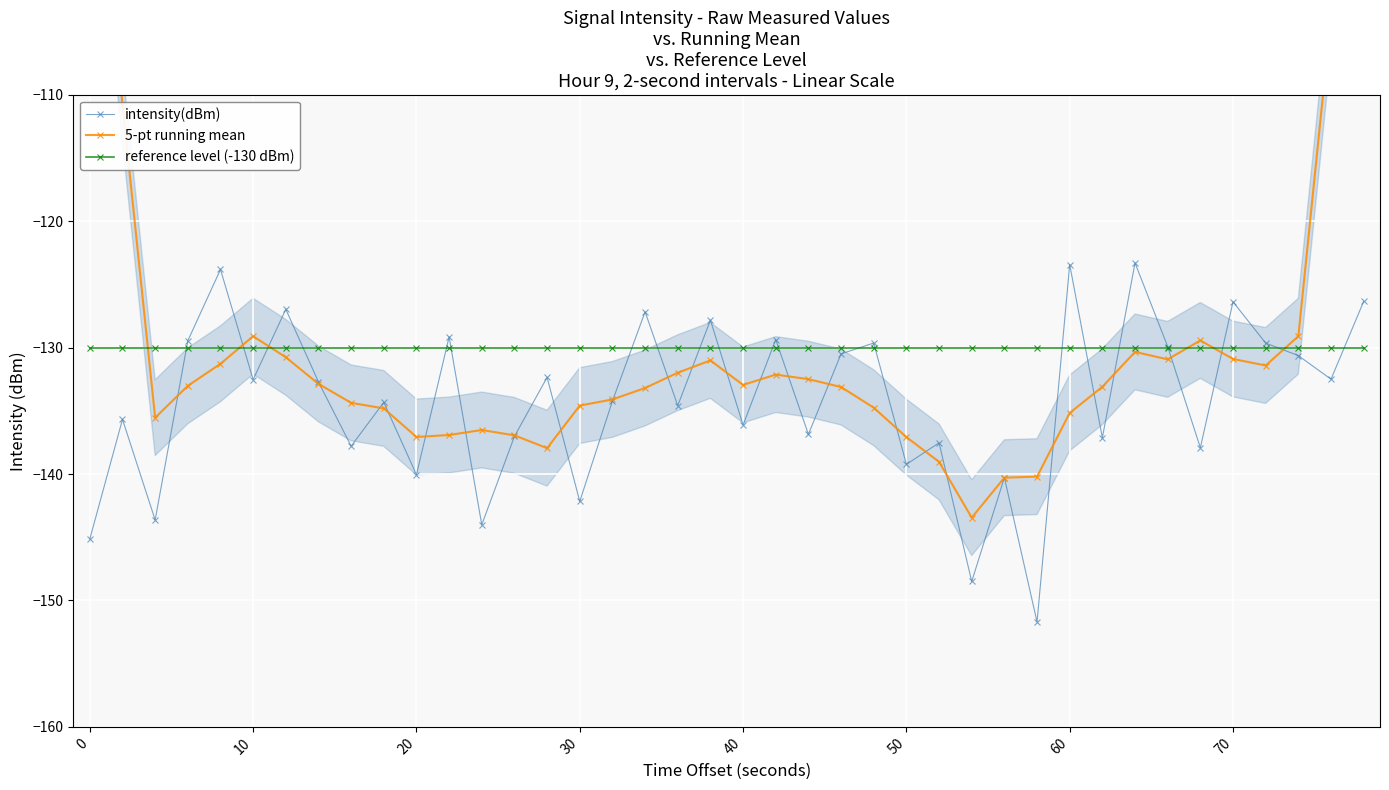

True or false: reference level (-130 dBm) has a value of -172.3 at 20.

False